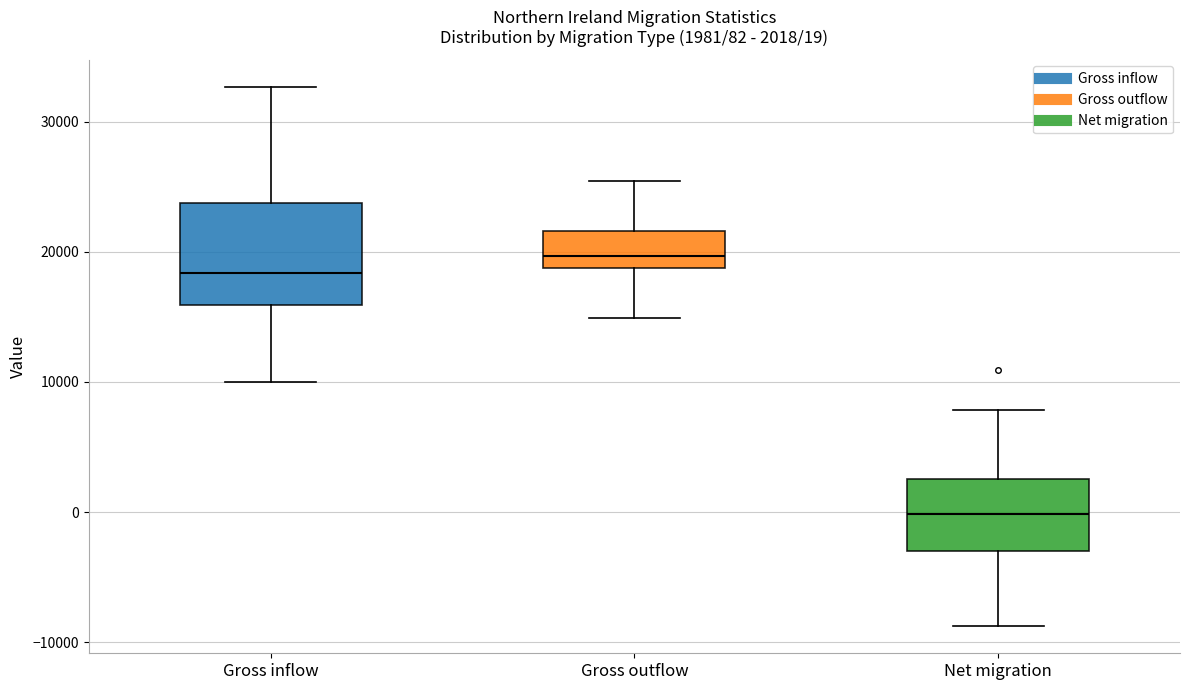

Which box has the highest median line?

Gross outflow